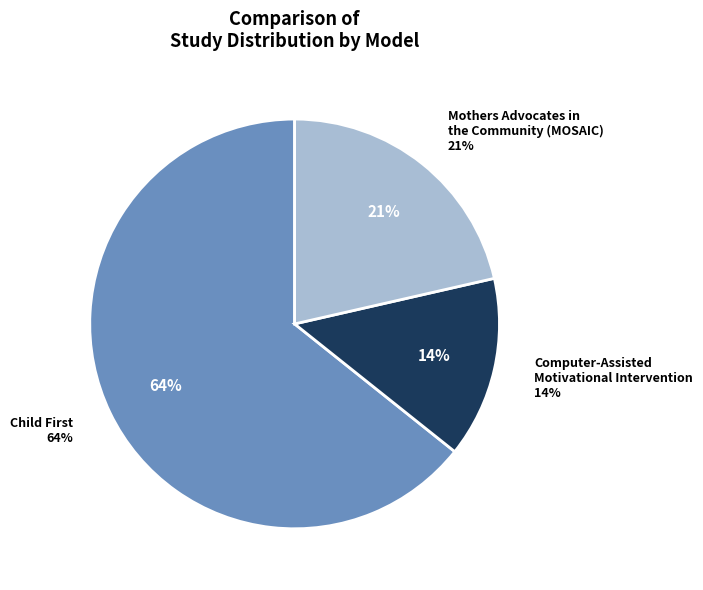

Does Mothers Advocates in the Community (MOSAIC) represent more than half of the total?

No